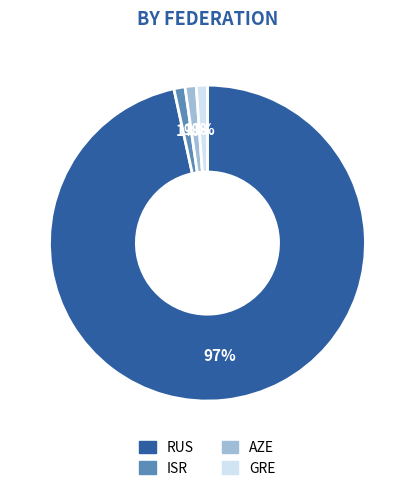

To the nearest percent, what is the average slice percentage?

25%